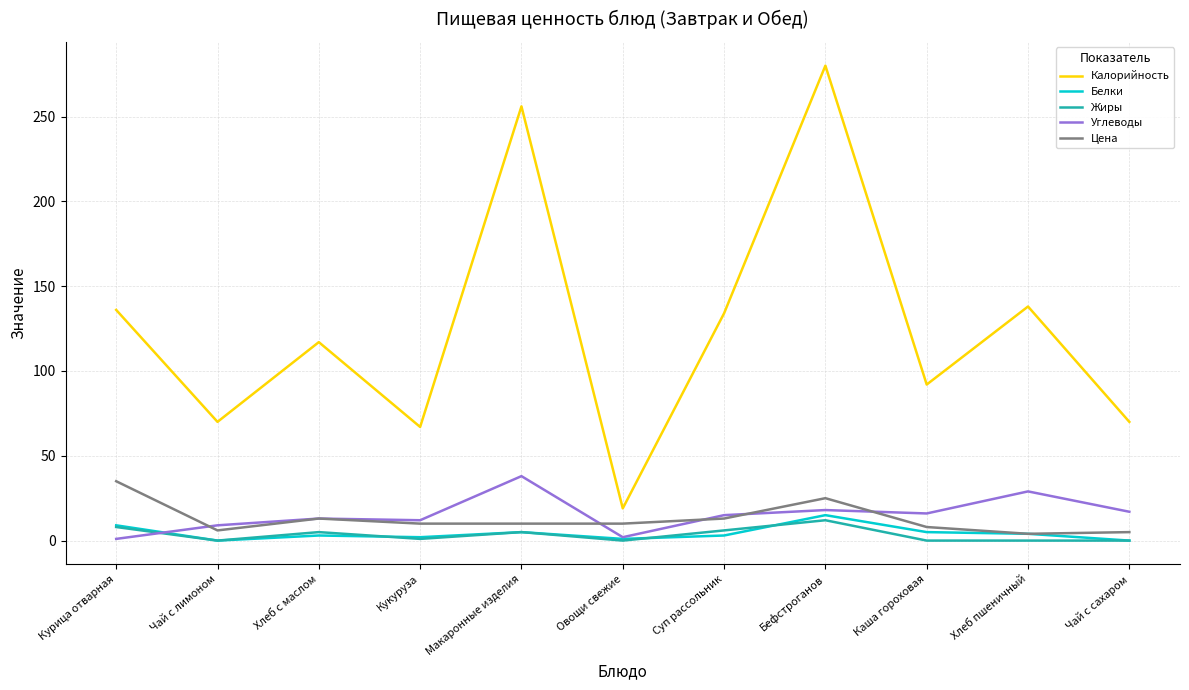

Is the value of Углеводы at Хлеб с маслом greater than the value of Цена at Курица отварная?

No